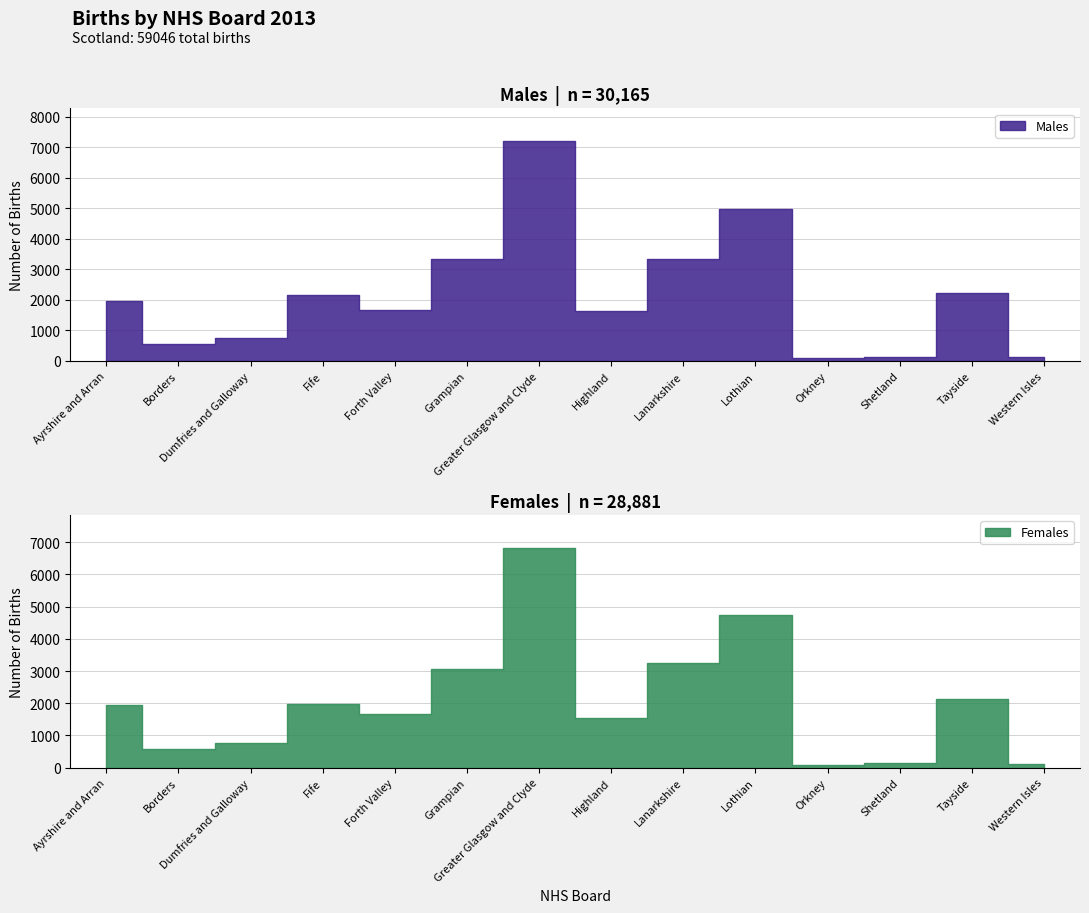

Reading right to left, list all the values displayed in this chart.

Males: 119	2215	142	104	4972	3325	1636	7192	3353	1671	2149	752	568	1967
Females: 108	2143	131	95	4747	3250	1553	6823	3080	1674	1986	755	589	1947